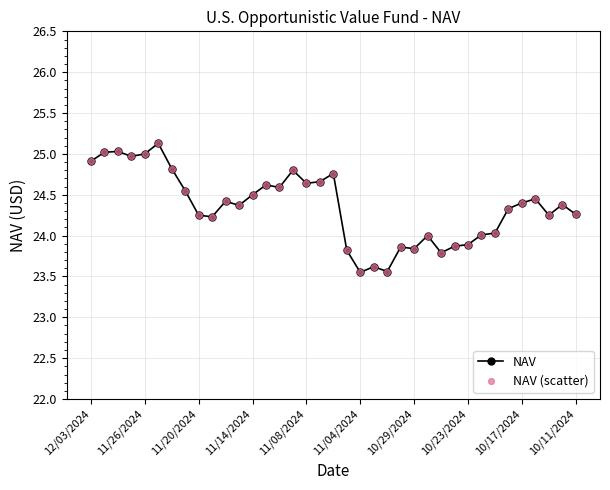

What is the value of the 27th point from the left?

23.8